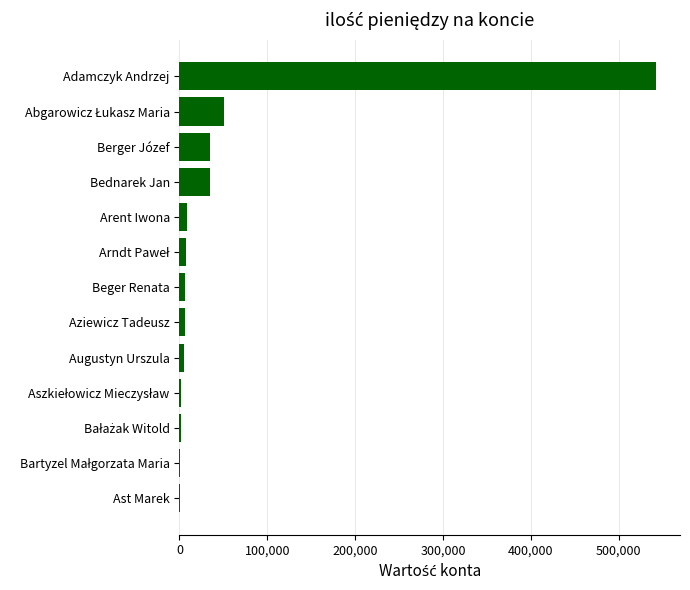

Which has a higher value, Adamczyk Andrzej or Augustyn Urszula?

Adamczyk Andrzej